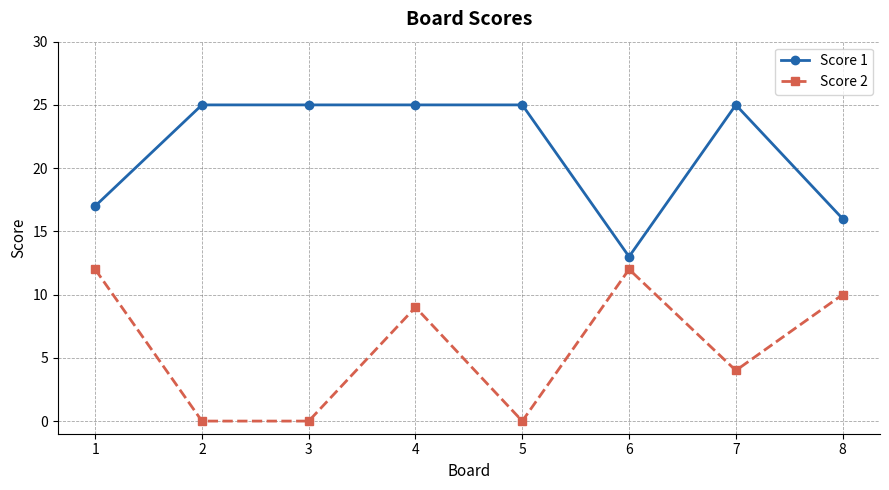

Reading left to right, transcribe all the data shown in this chart.

Score 1: 1=17	2=25	3=25	4=25	5=25	6=13	7=25	8=16
Score 2: 1=12	2=0	3=0	4=9	5=0	6=12	7=4	8=10